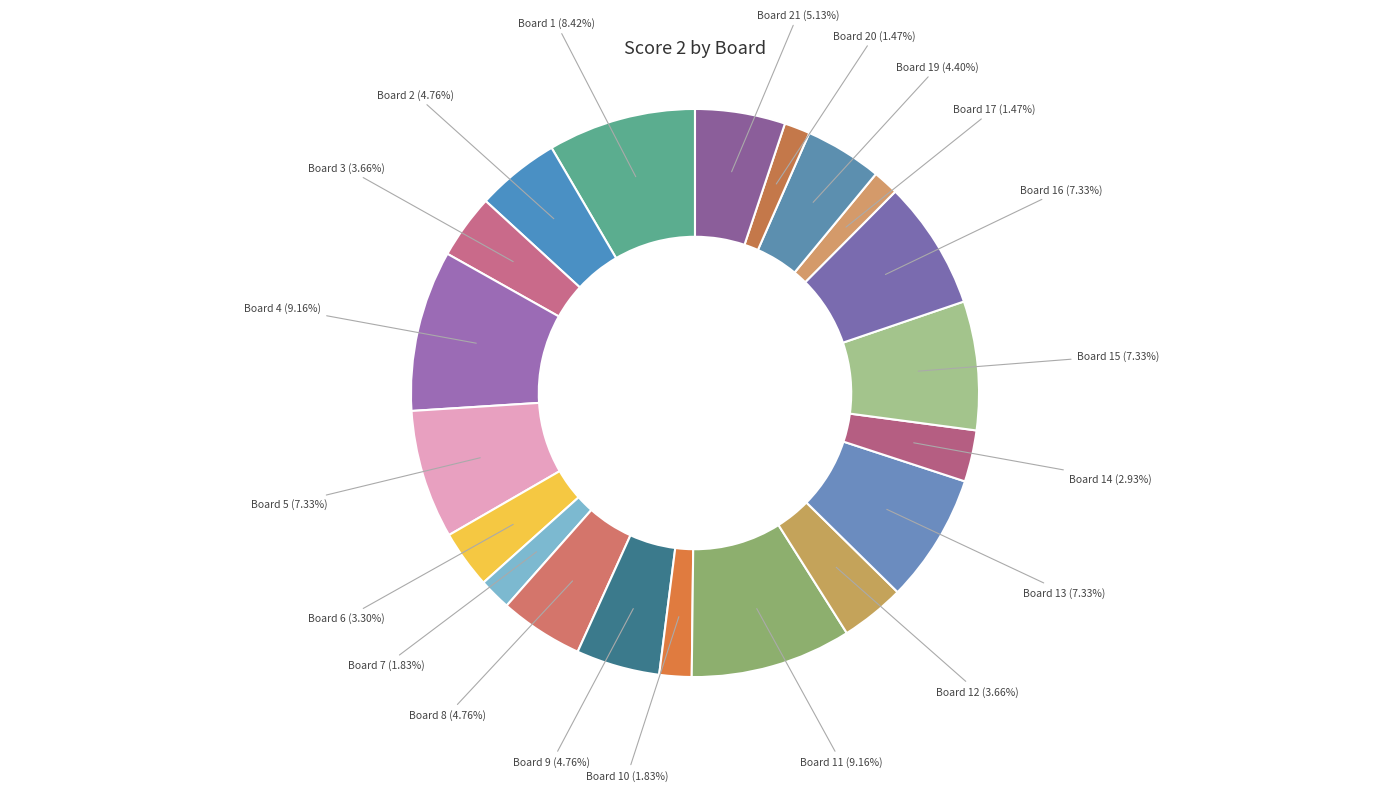

Is there any slice that represents more than half of the pie?

No